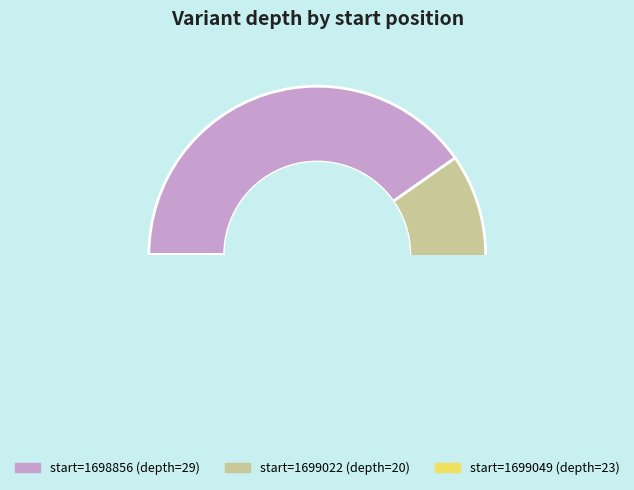

Does 1699022 account for over 50% of the chart?

No